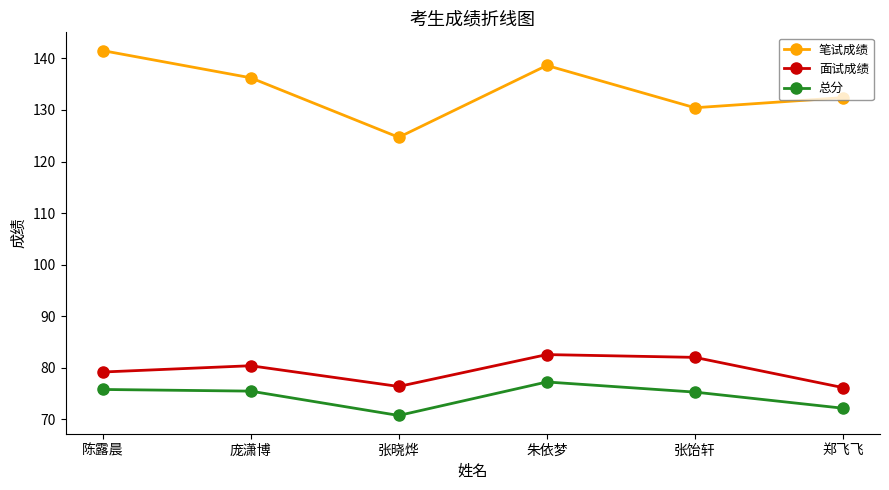

Which category has the highest value in the 笔试成绩 series?

陈露晨